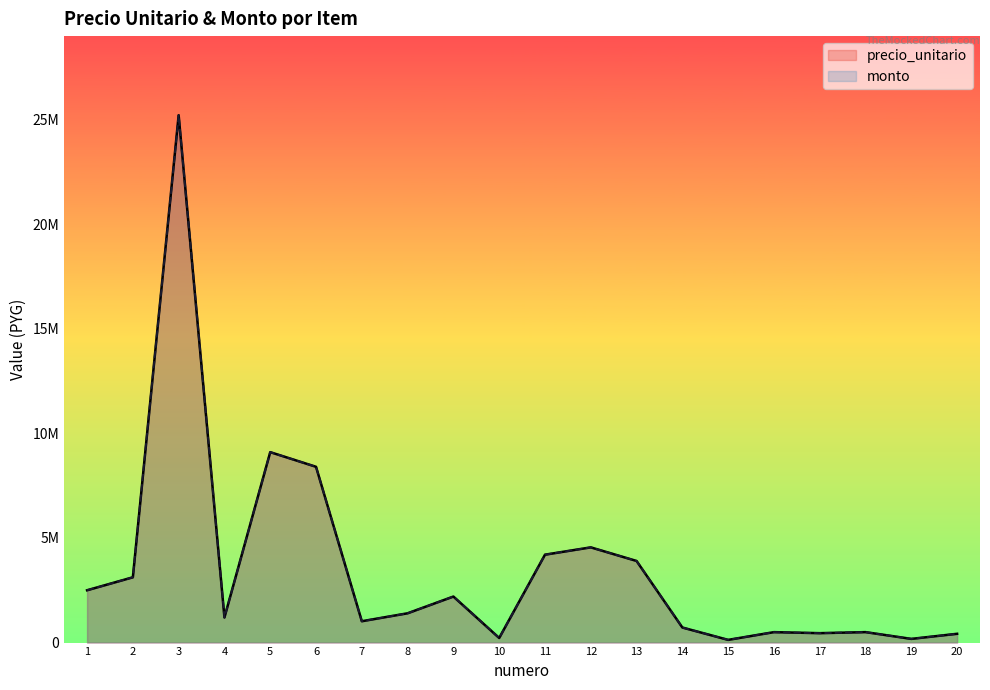

Does the chart have visible grid lines?

No